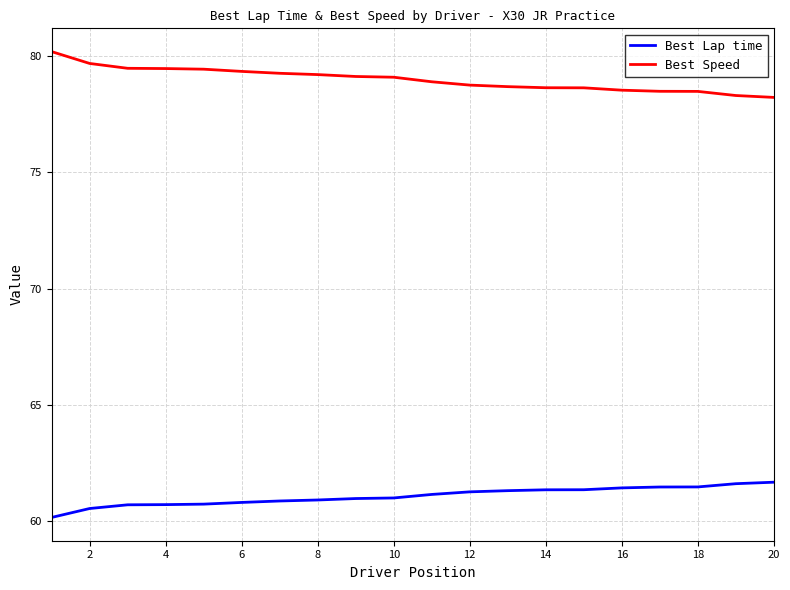

Which series has the largest range (max minus min)?

Best Speed